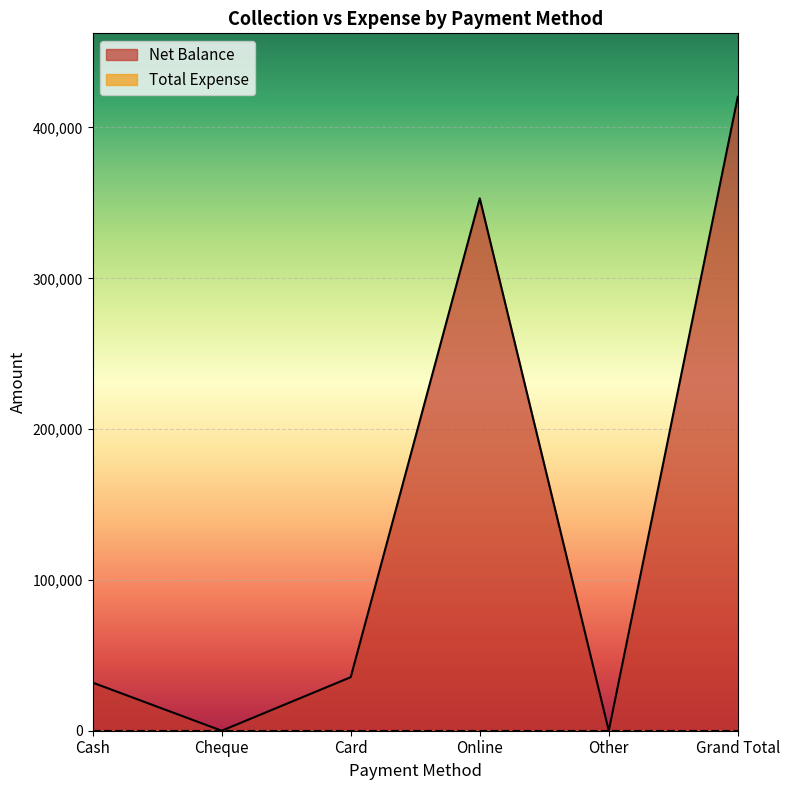

Rank the categories by value from lowest to highest.

Cheque, Other, Cash, Card, Online, Grand Total